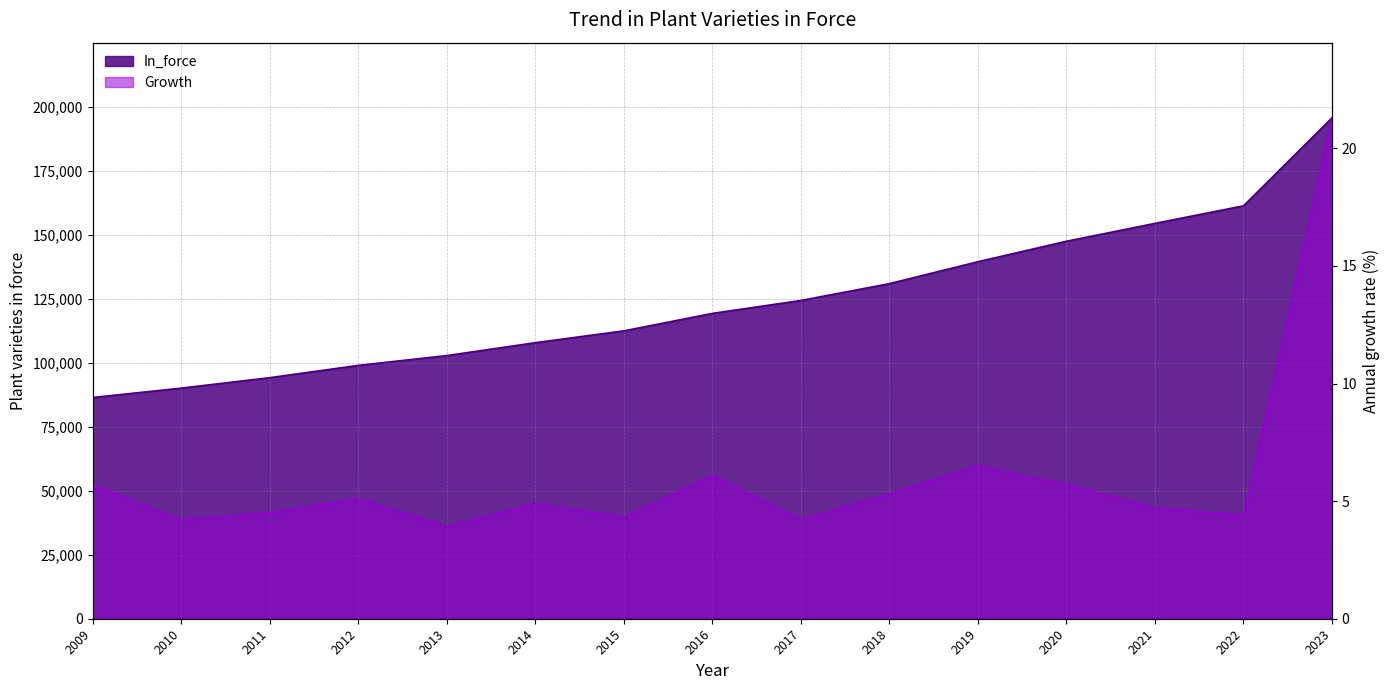

In Growth, how many points are lower than both neighbors (excluding endpoints)?

5